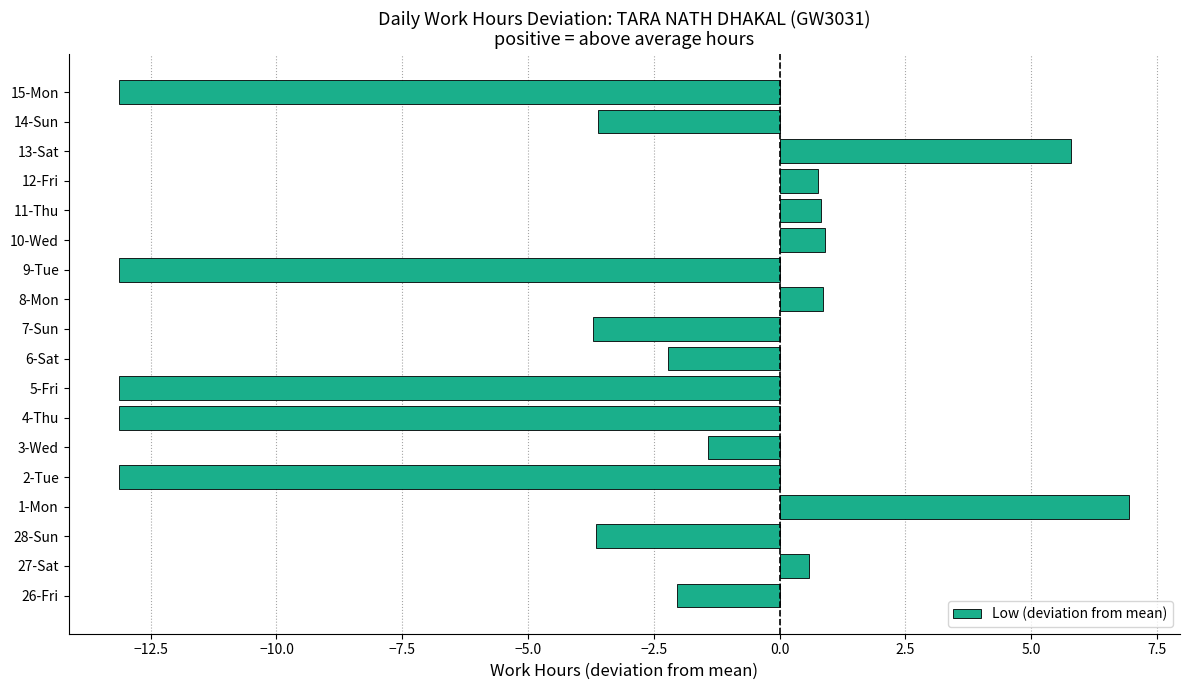

Between 9-Tue and 10-Wed, which is larger?

10-Wed